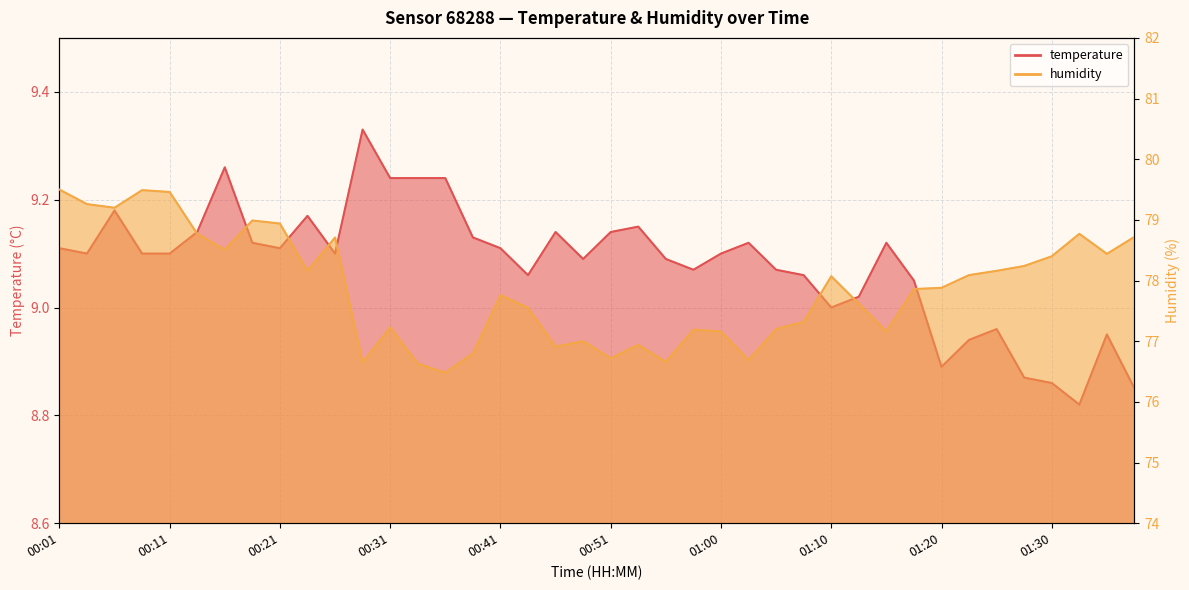

In temperature, how many points are lower than both neighbors (excluding endpoints)?

9